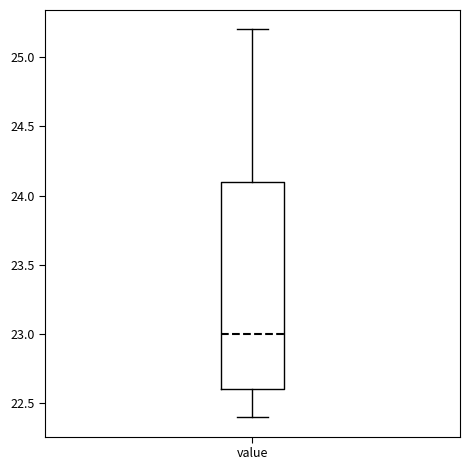

Transcribe this box plot: give where the median line is, the range the box spans, and where the two whiskers end, as read against the y-axis. The values are not printed on the chart, so give them approximately, as read against the axis.

median 23.0, box 22.6 to 24.1, whiskers 22.4 to 25.2